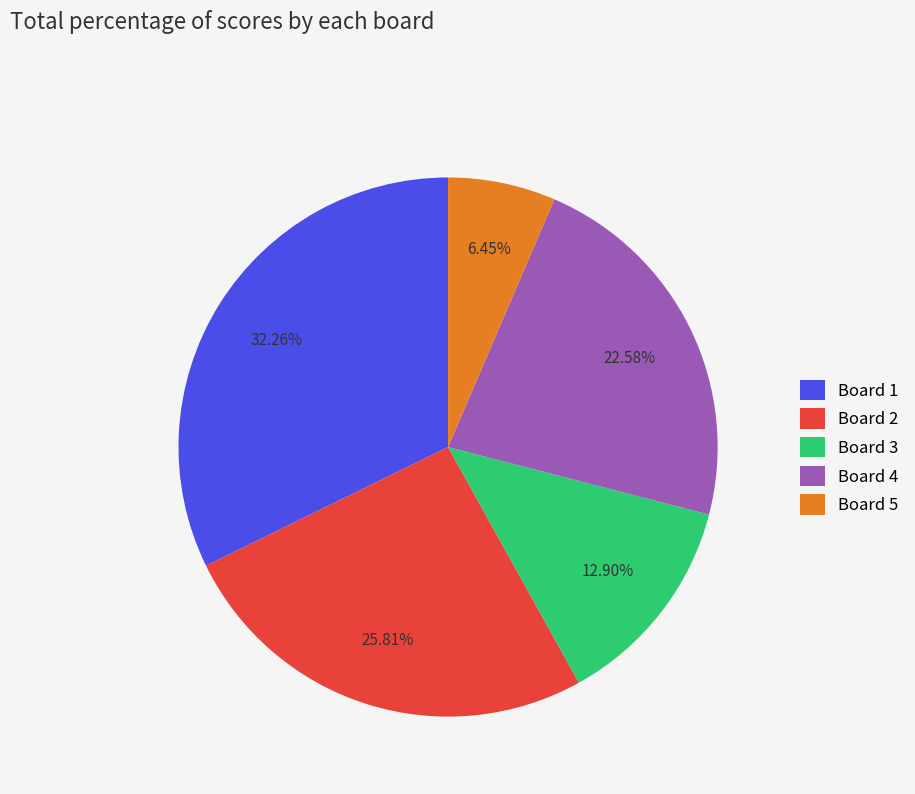

To the nearest percent, what is the combined percentage of Board 5 and Board 2?

32%